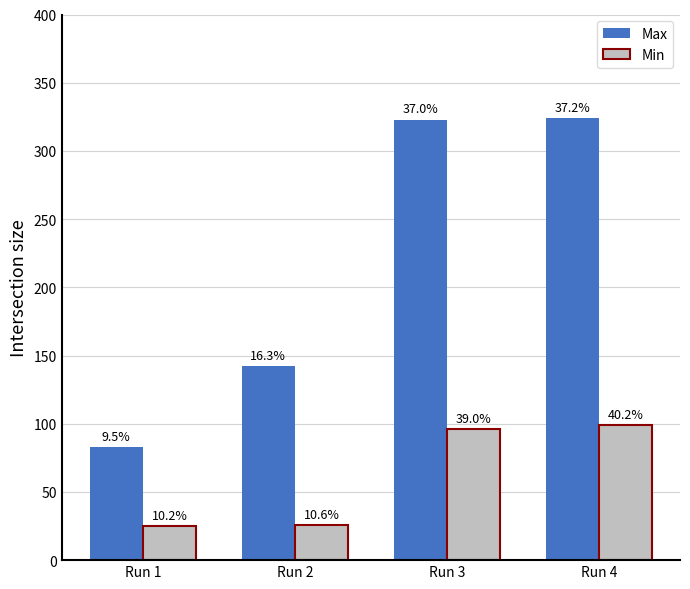

The Min series shows 36 at Run 4. True or false?

False